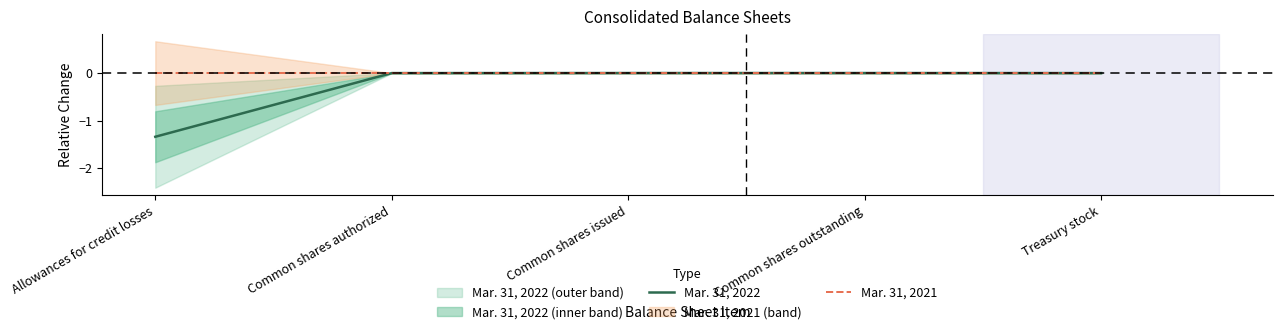

What is the difference between the maximum and minimum values in the Mar. 31, 2022 series?

1.3